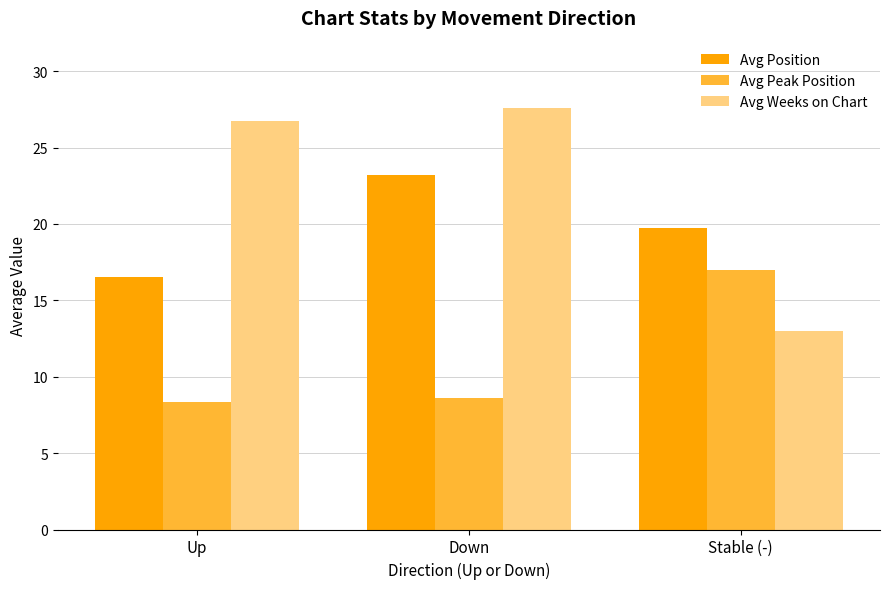

Reading left to right, transcribe all the data shown in this chart.

Avg Position: 16.5	23.2	19.8
Avg Peak Position: 8.4	8.6	17.0
Avg Weeks on Chart: 26.7	27.6	13.0